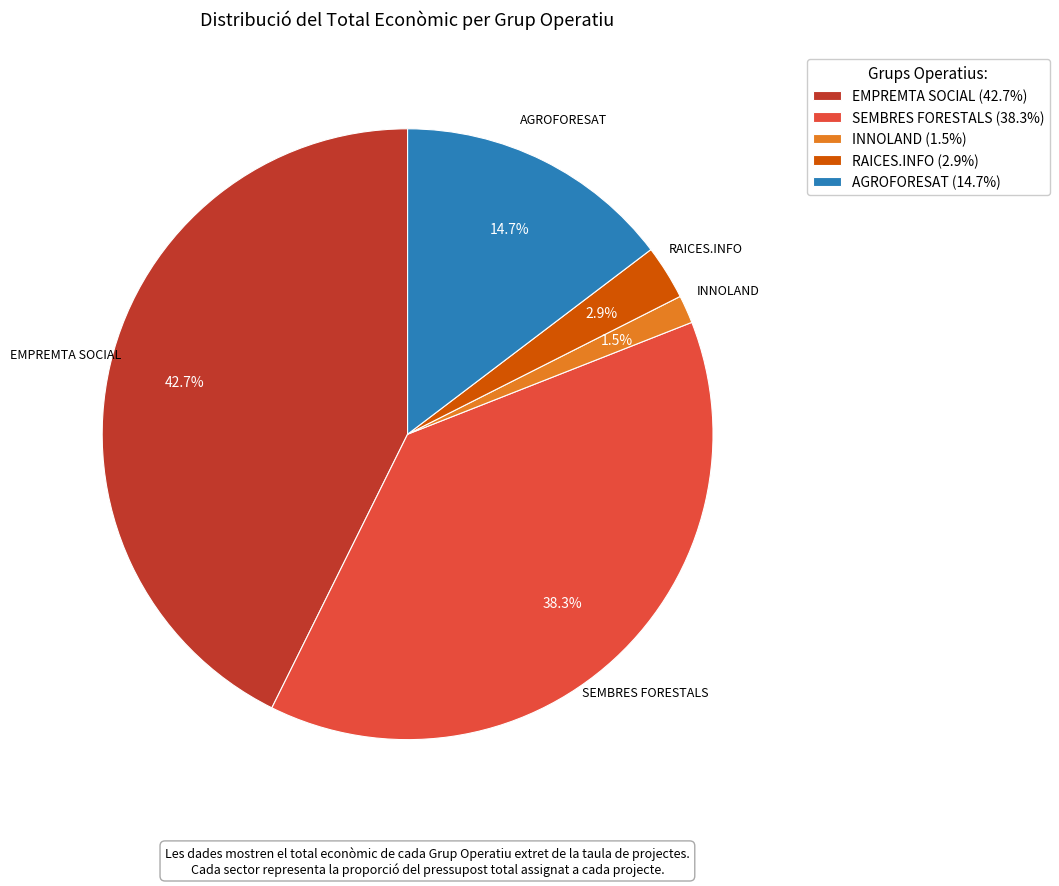

Which has a higher value, EMPREMTA SOCIAL (42.7%) or AGROFORESAT (14.7%)?

EMPREMTA SOCIAL (42.7%)